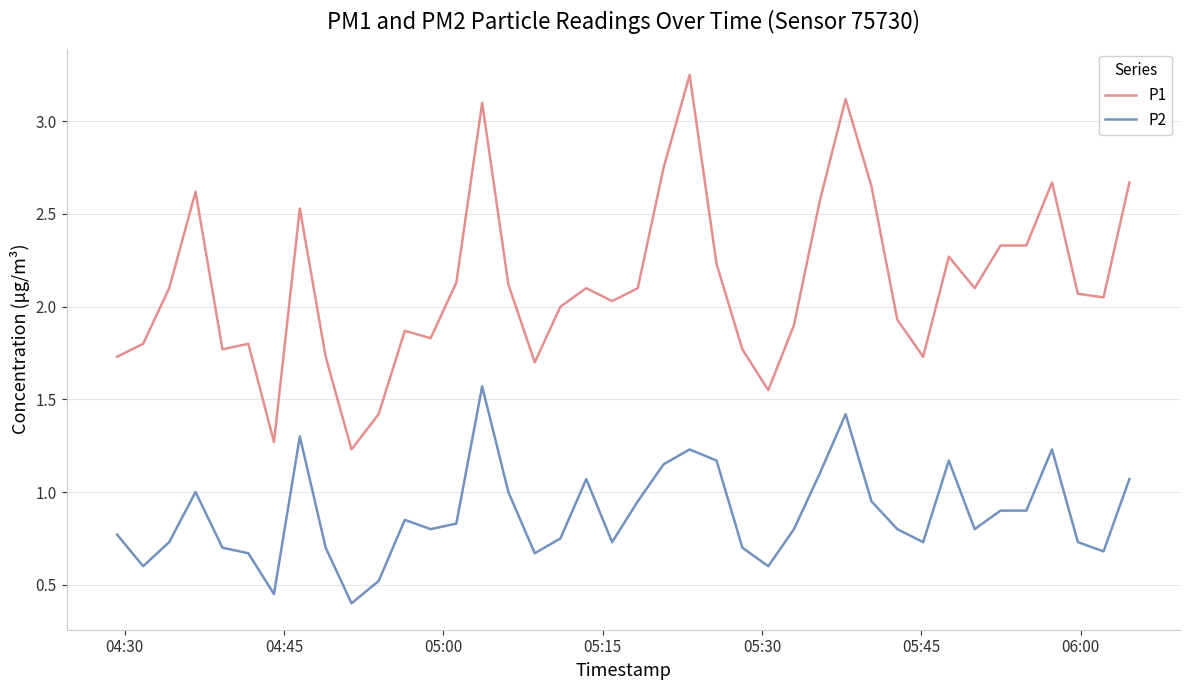

Rank the series by their maximum value, from lowest to highest.

P2, P1